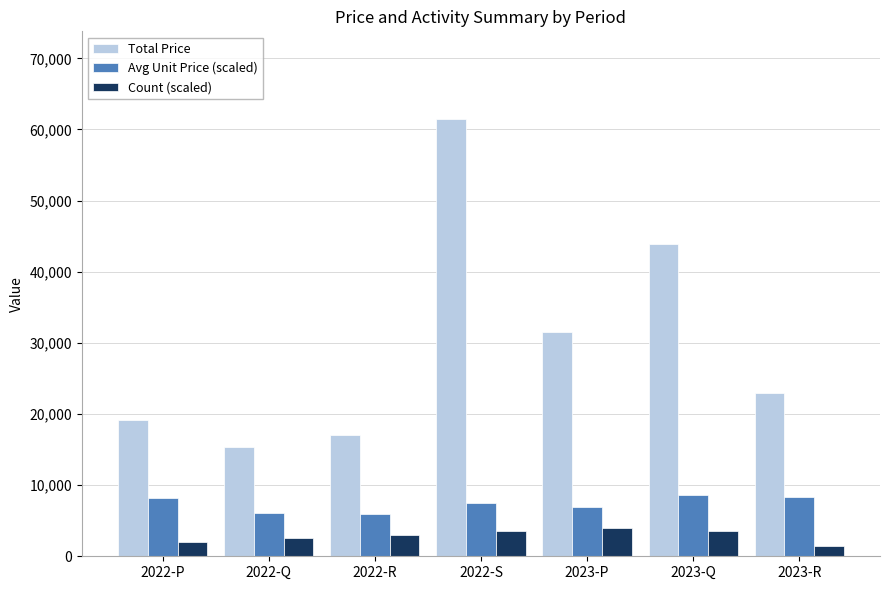

What value does the Total Price series have at 2023-R?

22900.0